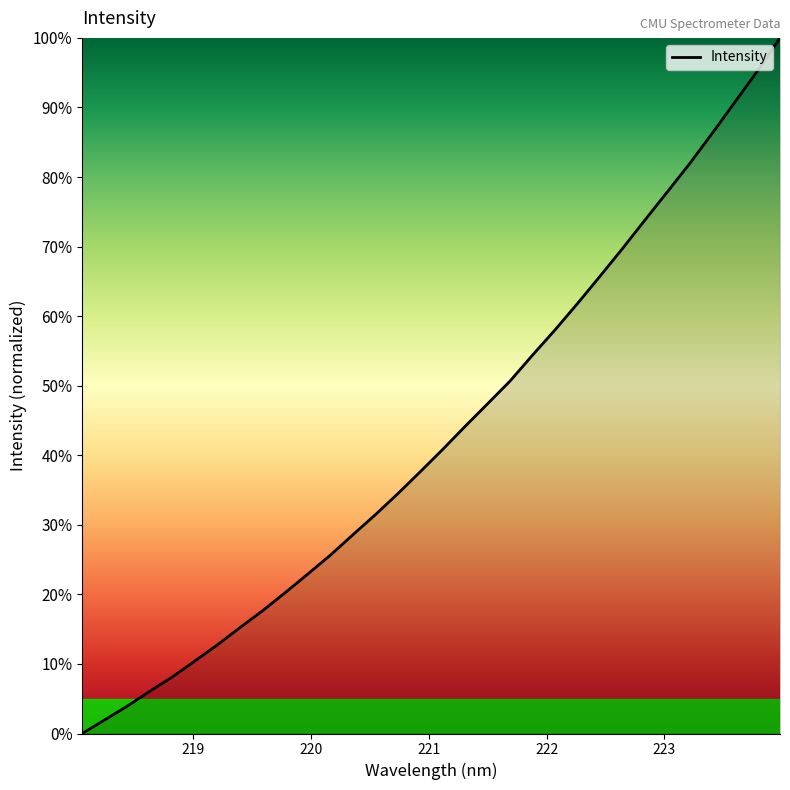

Reading right to left, list all the values displayed in this chart.

100.0	95.3	90.8	86.3	82.0	77.9	73.8	69.7	65.7	61.8	58.0	54.4	50.7	47.4	44.1	40.8	37.6	34.4	31.4	28.5	25.6	22.9	20.2	17.6	15.2	12.7	10.4	8.1	6.1	3.9	2.0	0.0